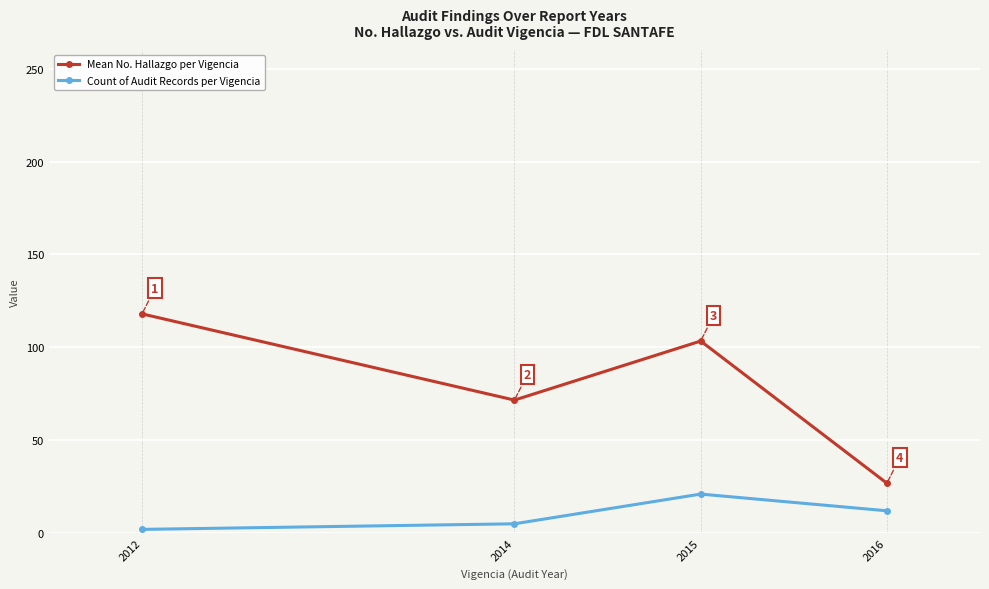

What is the approximate value of Mean No. Hallazgo per Vigencia at 2014?

71.6